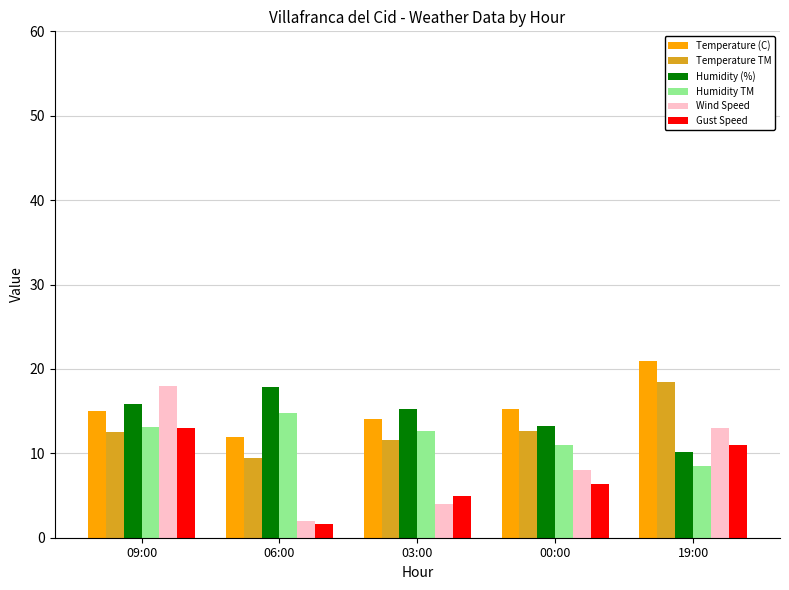

At which category is the sum across all series the highest?

09:00